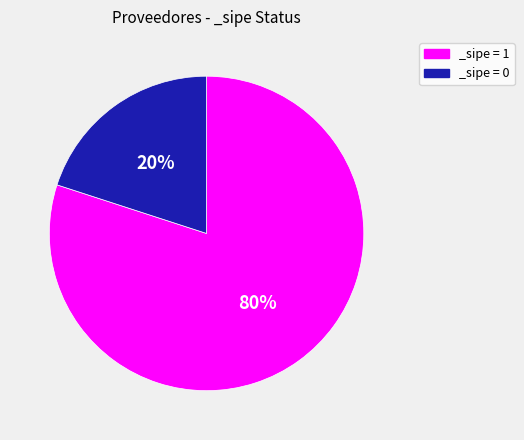

Which slice represents more than half of the pie?

_sipe = 1